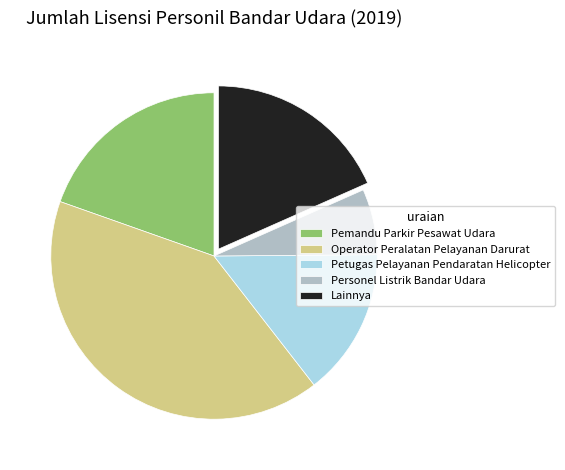

True or false: Pemandu Parkir Pesawat Udara accounts for 5% of the total.

False